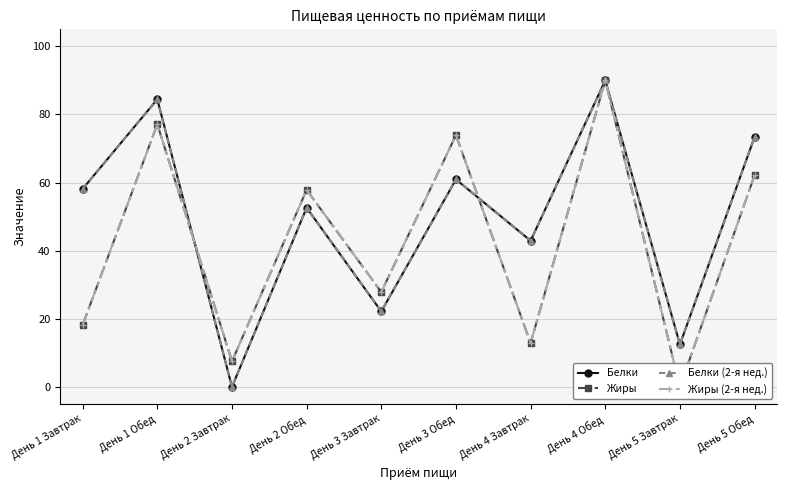

Between День 5 Обед and День 2 Обед, which is larger?

День 5 Обед